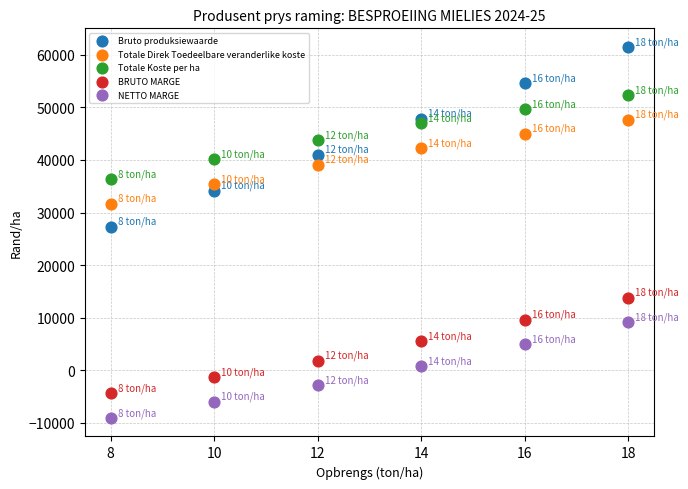

Across all series, what Y value is closest to 26227?

27328.0